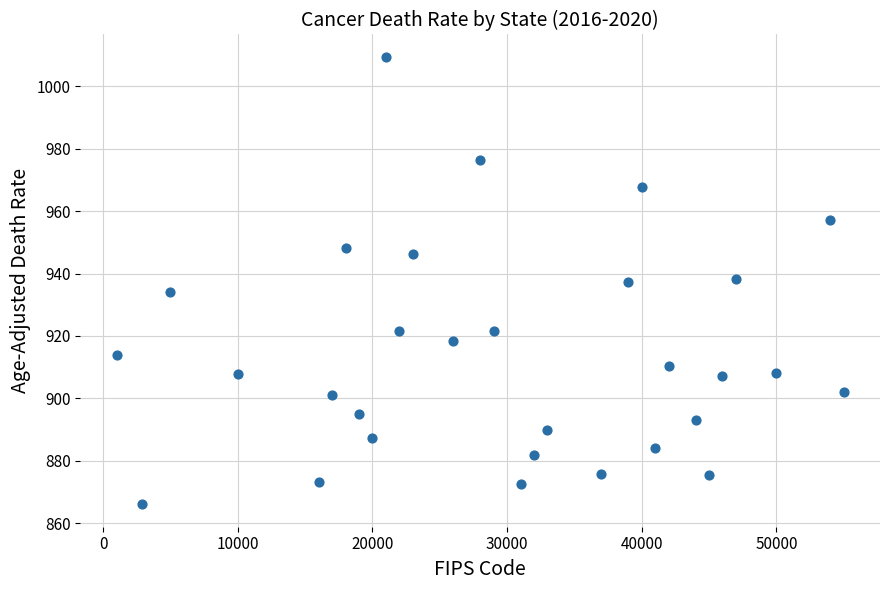

What is the range of X values (max minus min)?

54000.0